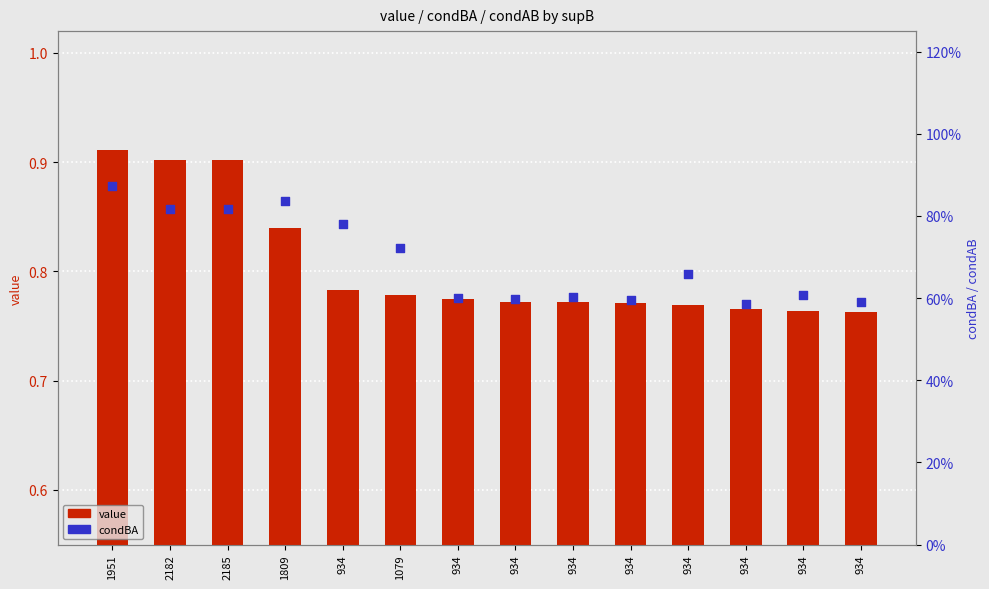

Which series has the largest total across all categories?

value (condAB)